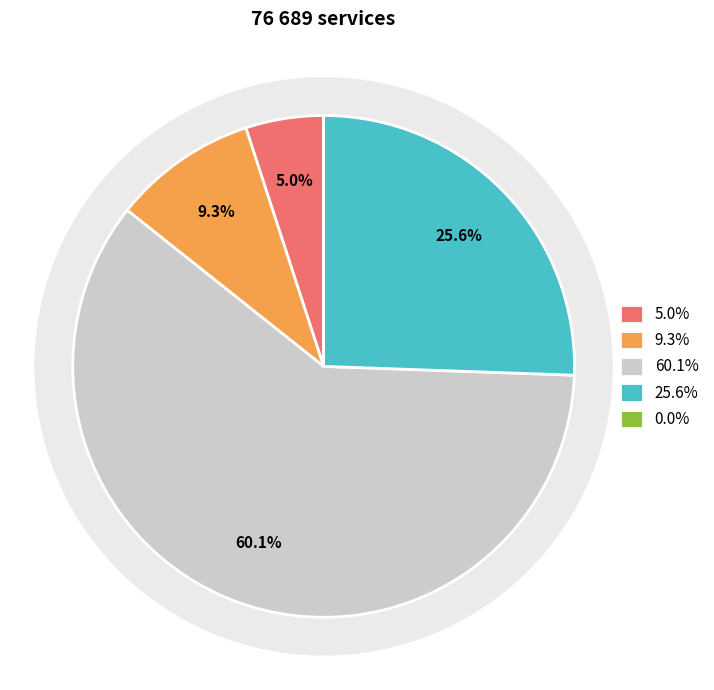

True or false: Врач - педиатр accounts for 10% of the total.

True